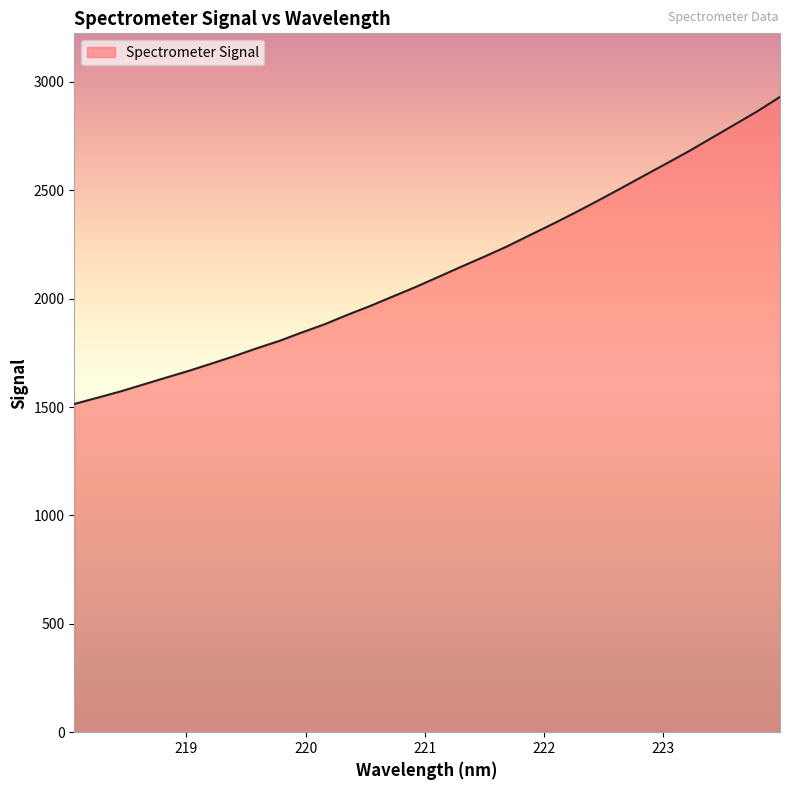

What is the minimum value shown in the chart?

1514.0